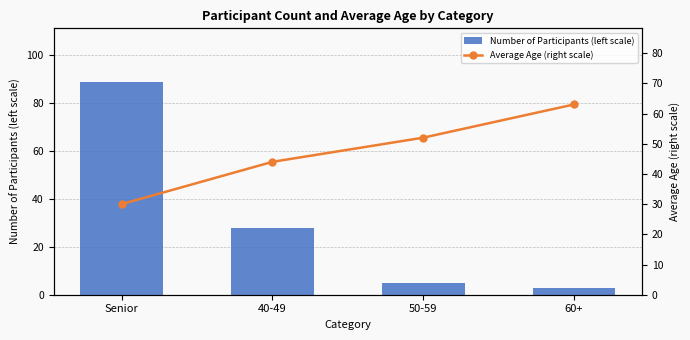

What is the difference between the highest and lowest values at 50-59?

47